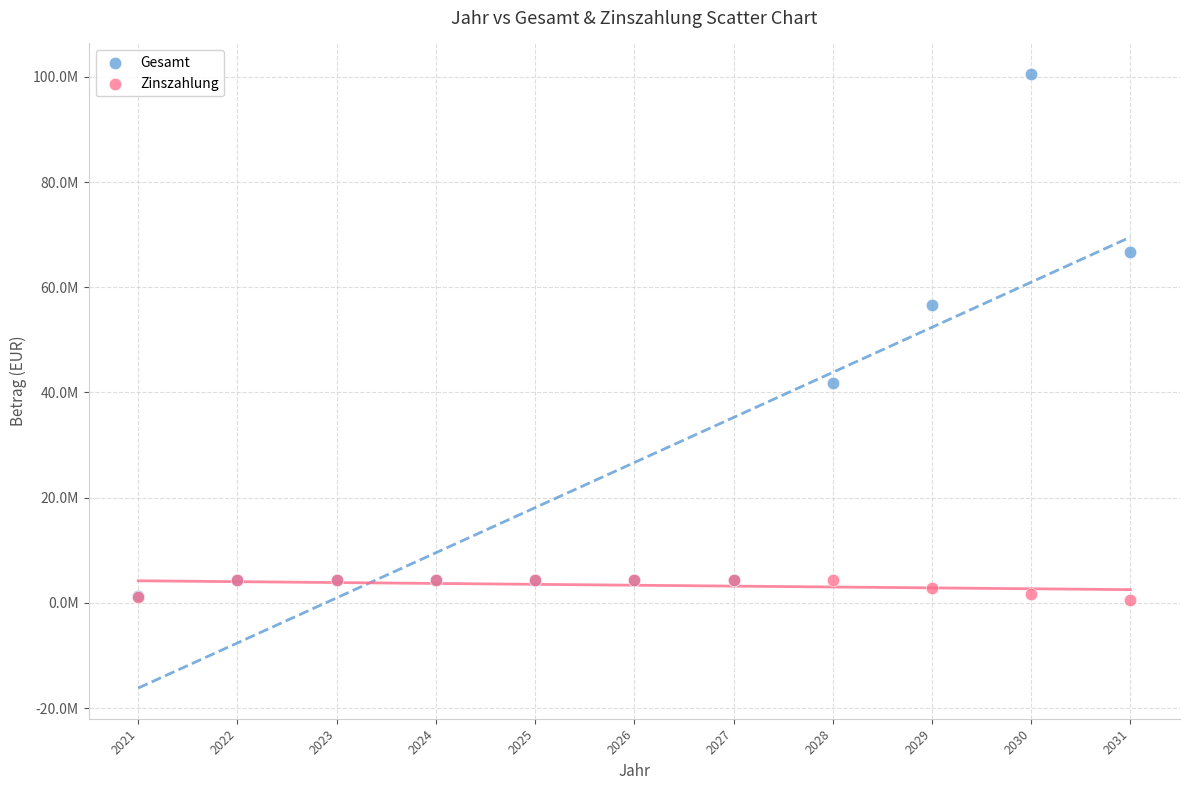

What are all the series names shown in the legend?

Gesamt, Zinszahlung